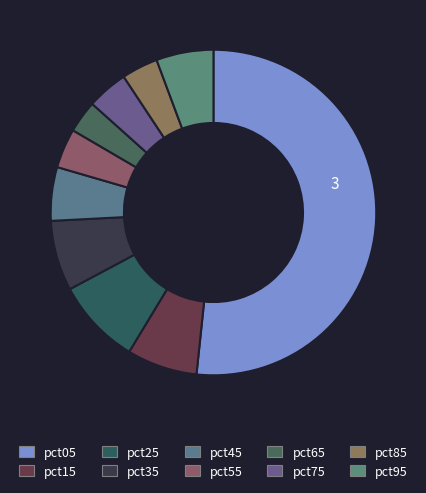

Is the sum of pct05 and pct15 greater than half?

Yes